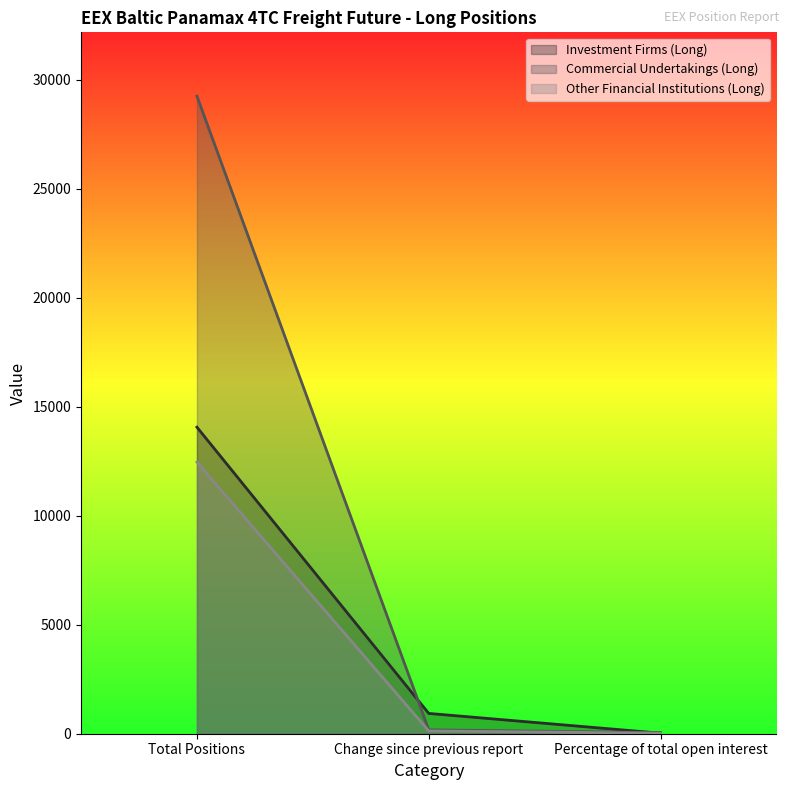

Reading left to right, list all the values displayed in this chart.

Investment Firms (Long): Total Positions=14065.2	Change since previous report=930.9	Percentage of total open interest=25.2
Commercial Undertakings (Long): Total Positions=29254.5	Change since previous report=179.0	Percentage of total open interest=52.4
Other Financial Institutions (Long): Total Positions=12462.7	Change since previous report=128.6	Percentage of total open interest=22.3